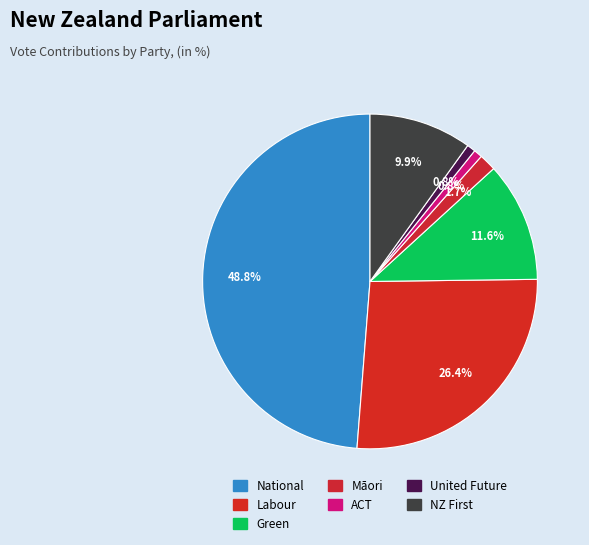

How many segments does this pie chart have?

7